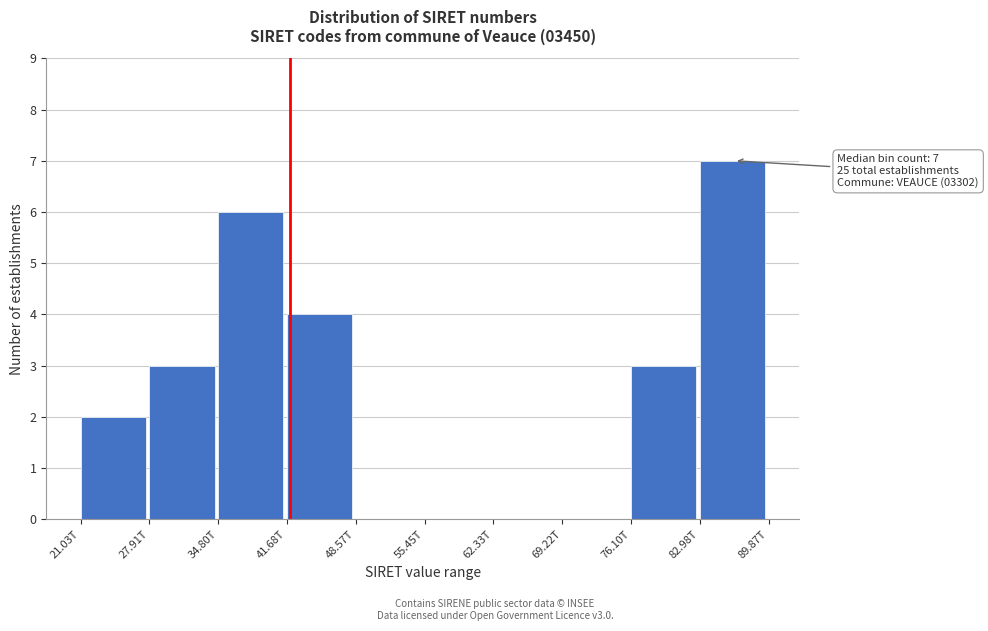

Reading right to left, extract all data points from this chart.

82.98T=7	76.10T=3	69.22T=0	62.33T=0	55.45T=0	48.57T=0	41.68T=4	34.80T=6	27.91T=3	21.03T=2